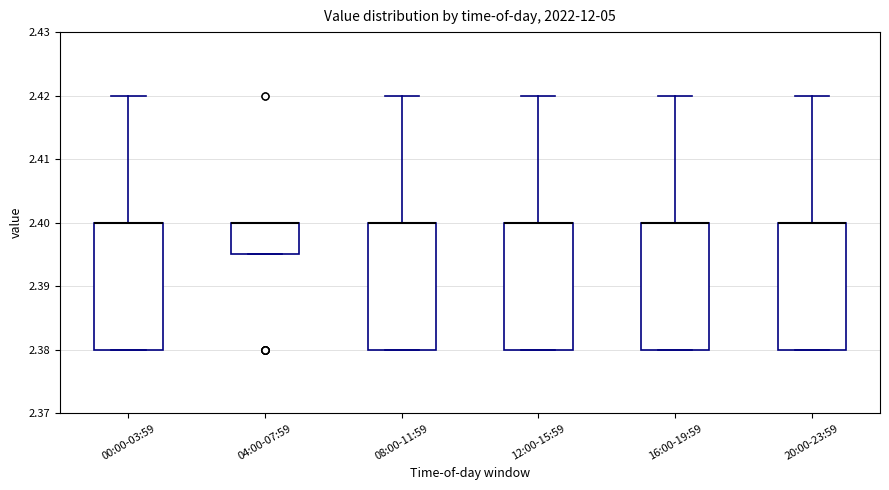

Where is the lower edge of the box for 16:00-19:59 on the y-axis? The values are not printed on the chart, so give them approximately, as read against the axis.

2.380